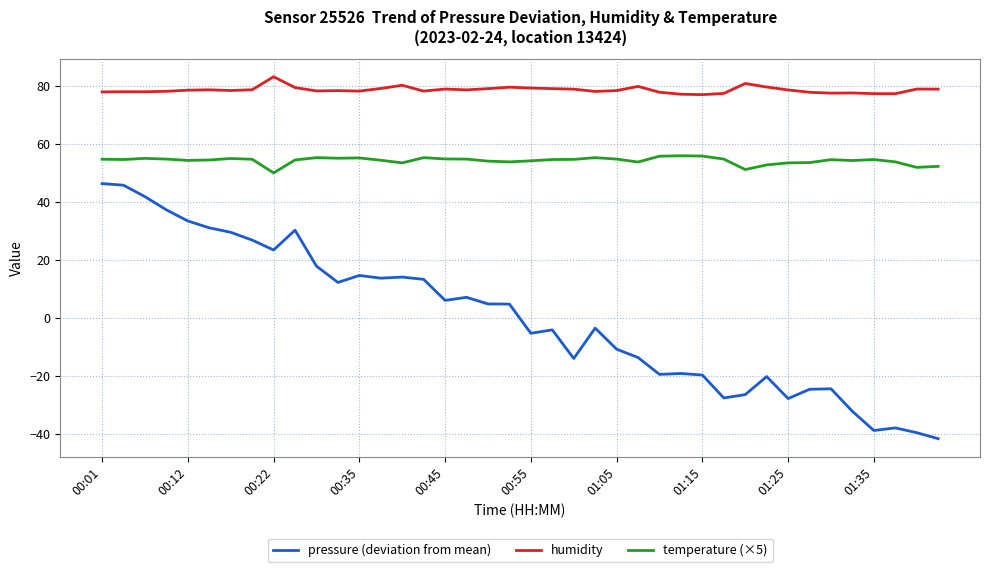

What is the maximum value shown in the chart?

83.0